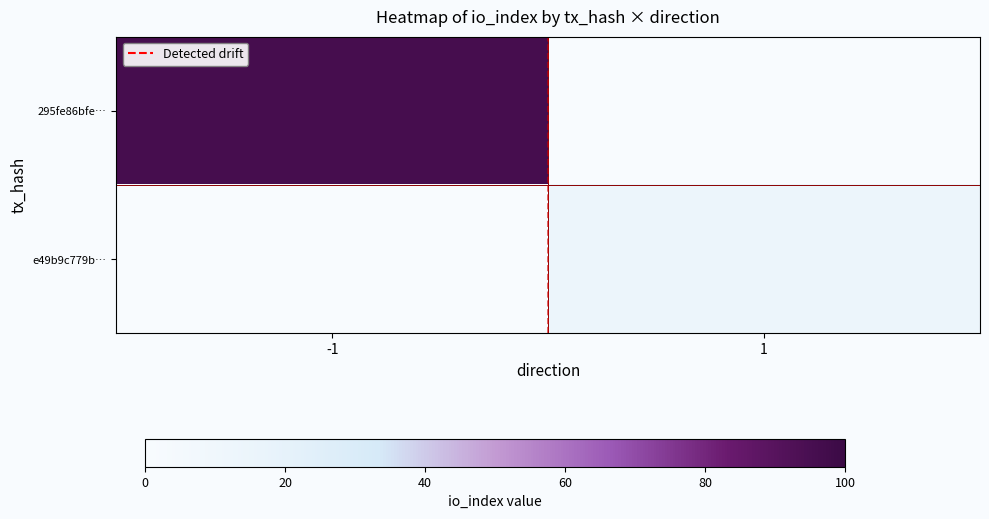

What is the difference between the highest and lowest values at 1?

14